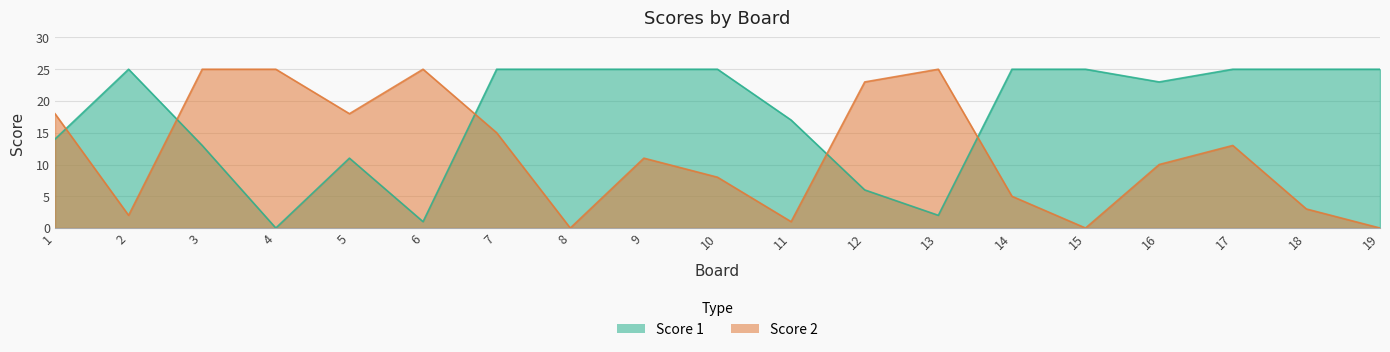

List the labels in order of Score 2 value, smallest first.

8, 15, 19, 11, 2, 18, 14, 10, 16, 9, 17, 7, 1, 5, 12, 3, 4, 6, 13